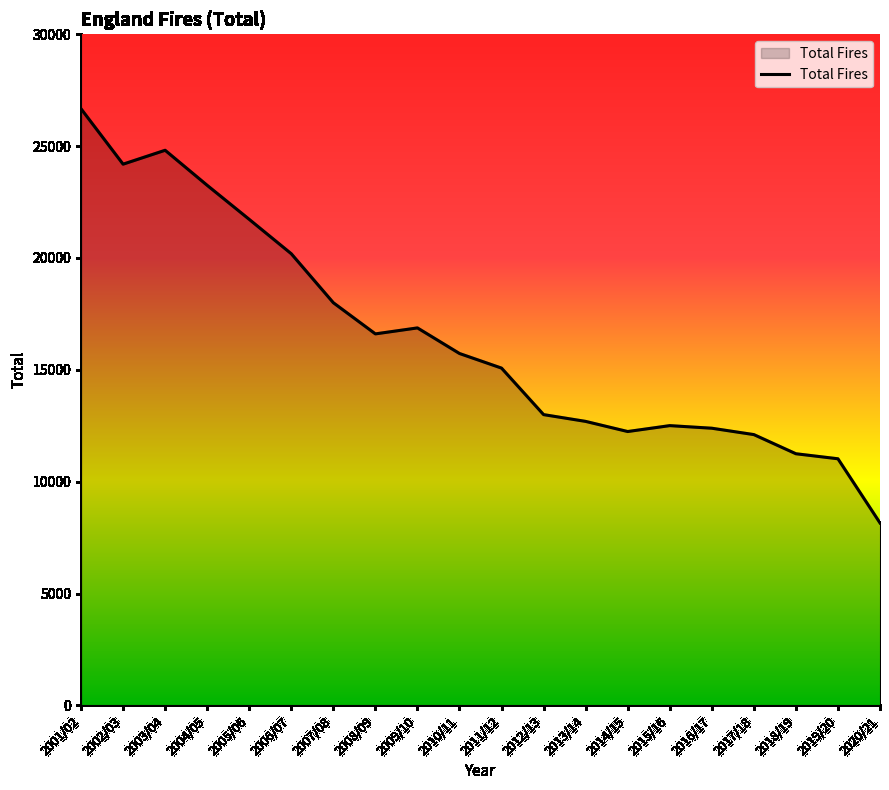

What is the ratio of the value at 2009/10 to the value at 2010/11?

1.1